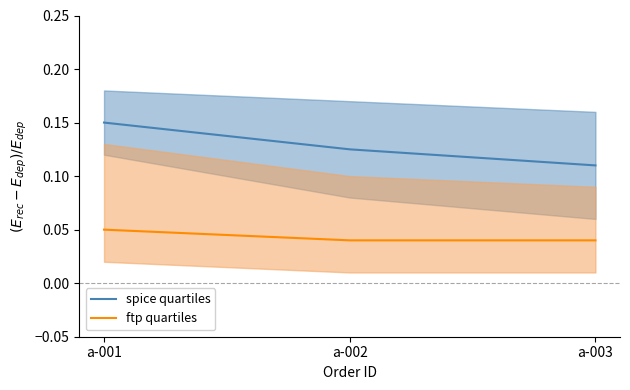

Reading left to right, extract all data points from this chart.

spice quartiles: a-001=0.1	a-002=0.1	a-003=0.1
ftp quartiles: a-001=0.1	a-002=0.0	a-003=0.0